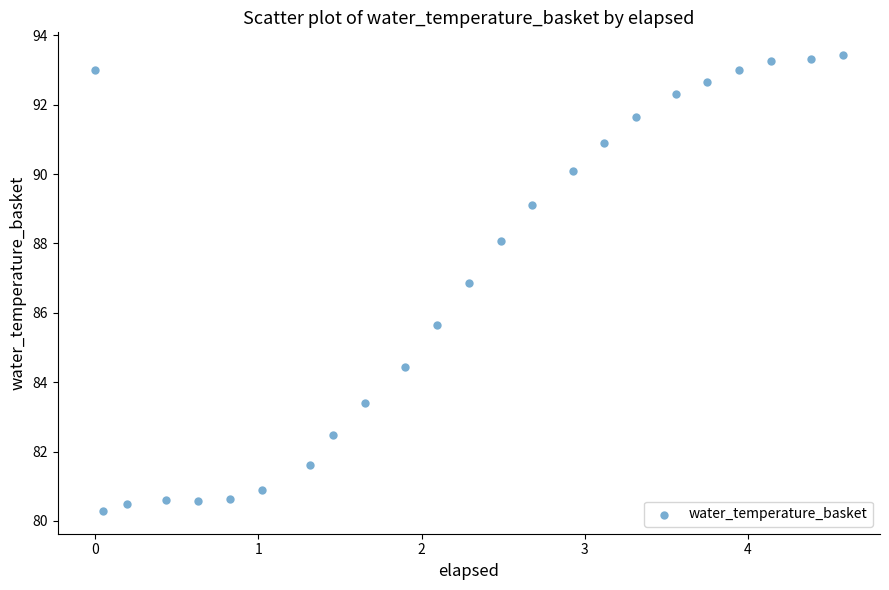

What is the range of Y values (max minus min)?

13.1